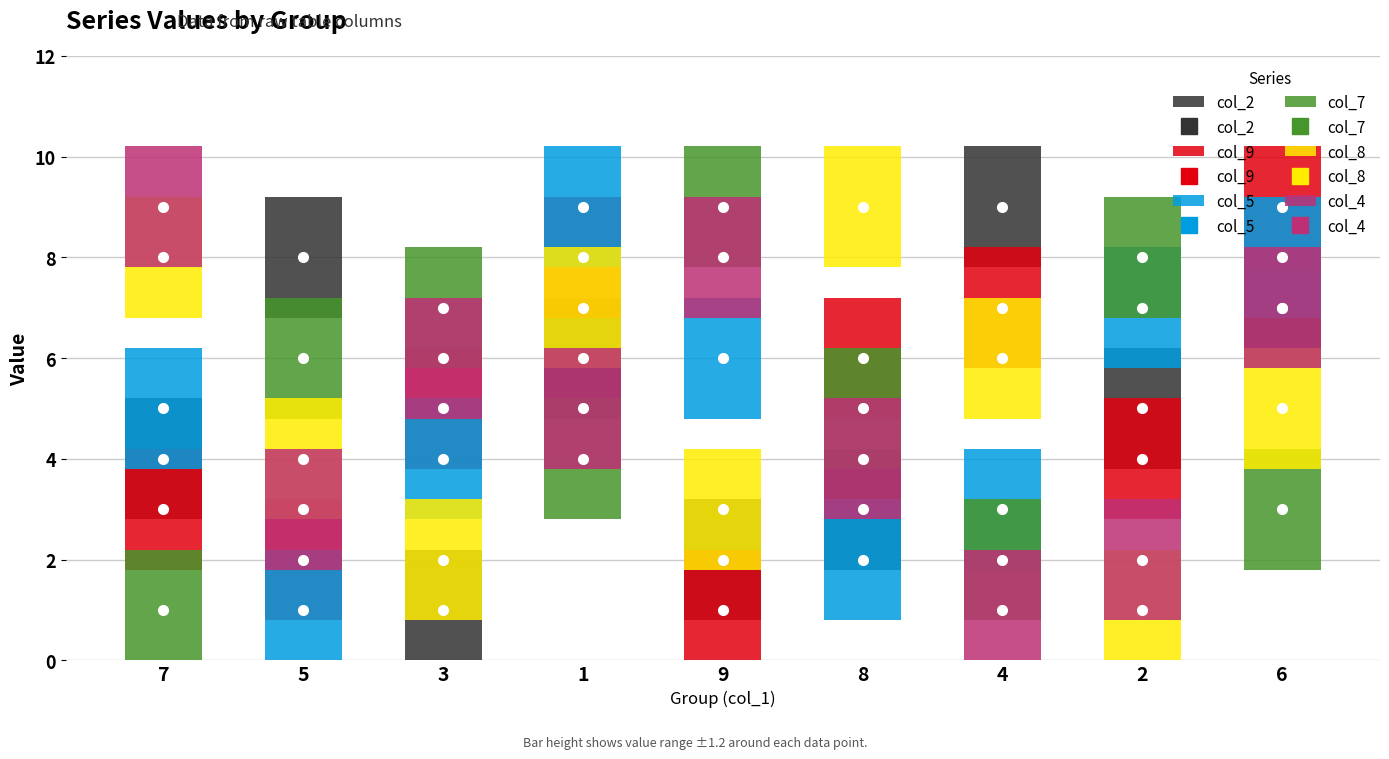

What is the smallest value displayed?

1